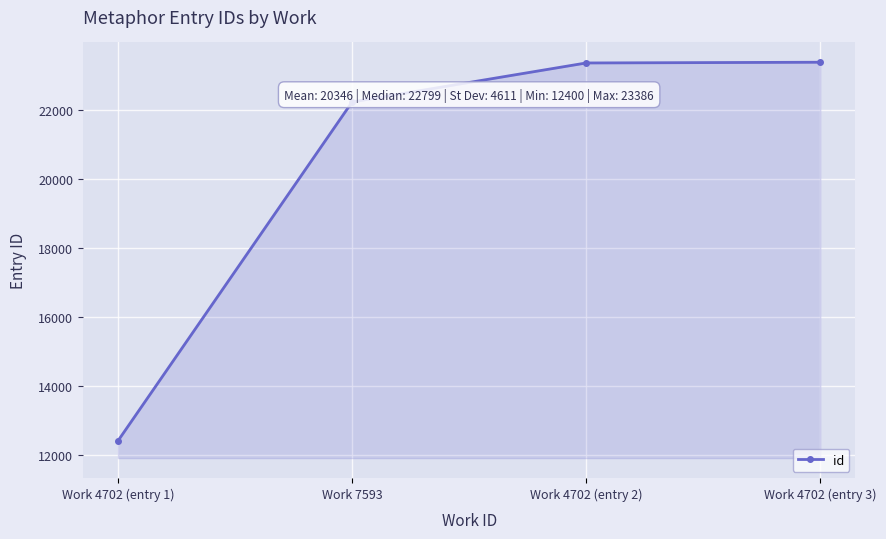

How many data points does each series have?

4